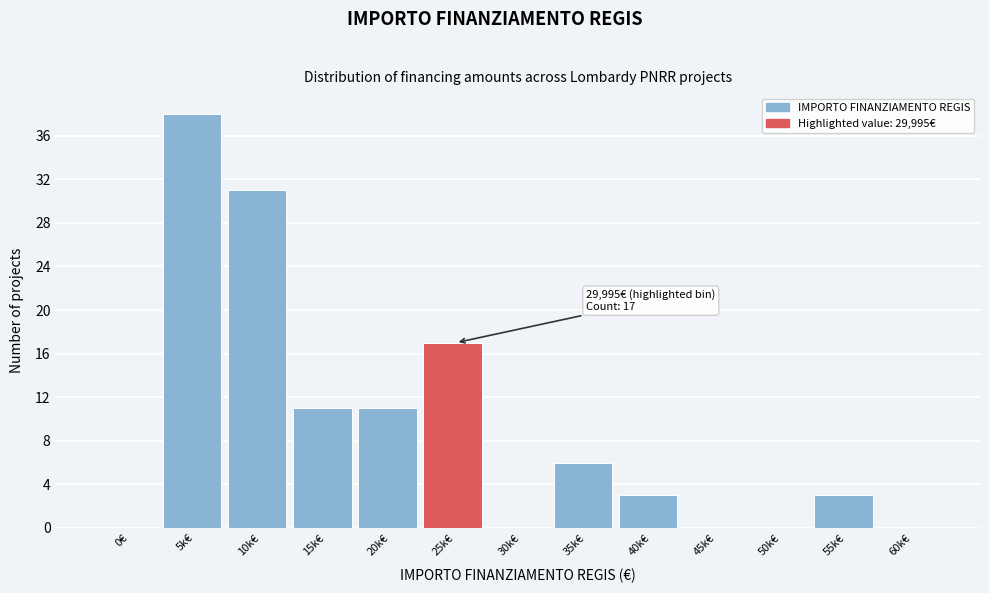

Reading left to right, extract all data points from this chart.

0€=0	5k€=38	10k€=31	15k€=11	20k€=11	25k€=17	30k€=0	35k€=6	40k€=3	45k€=0	50k€=0	55k€=3	60k€=0